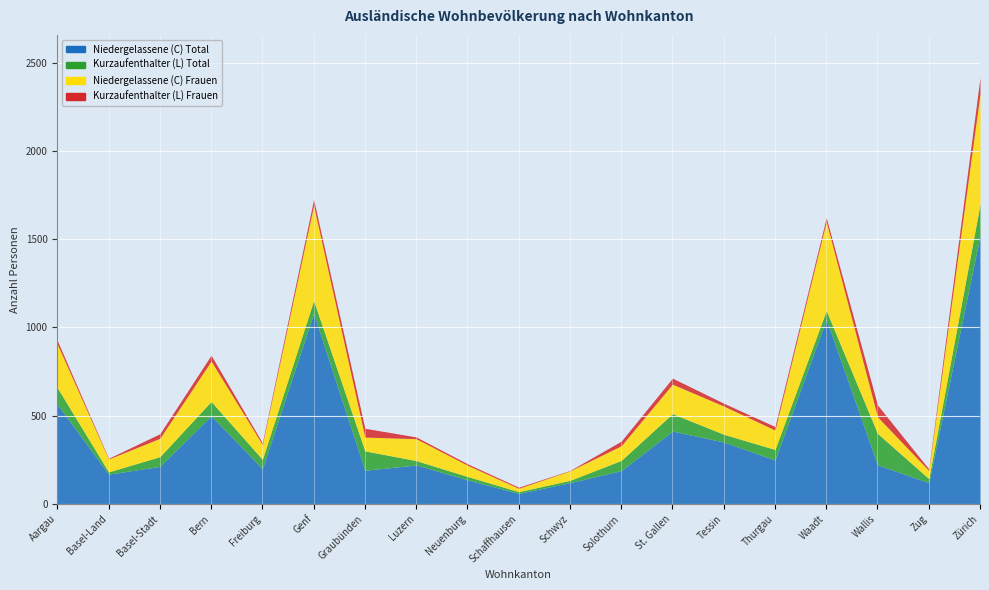

At which category is the sum across all series the highest?

Zürich